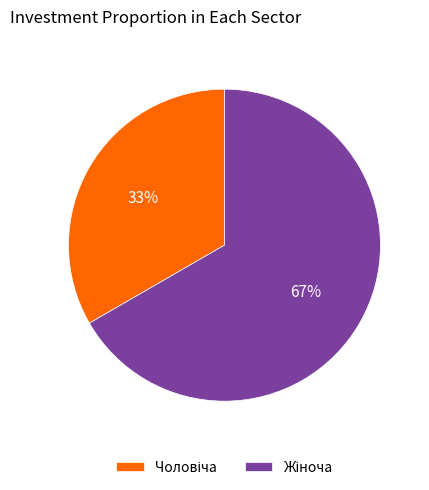

To the nearest percent, what is the average slice percentage?

50%